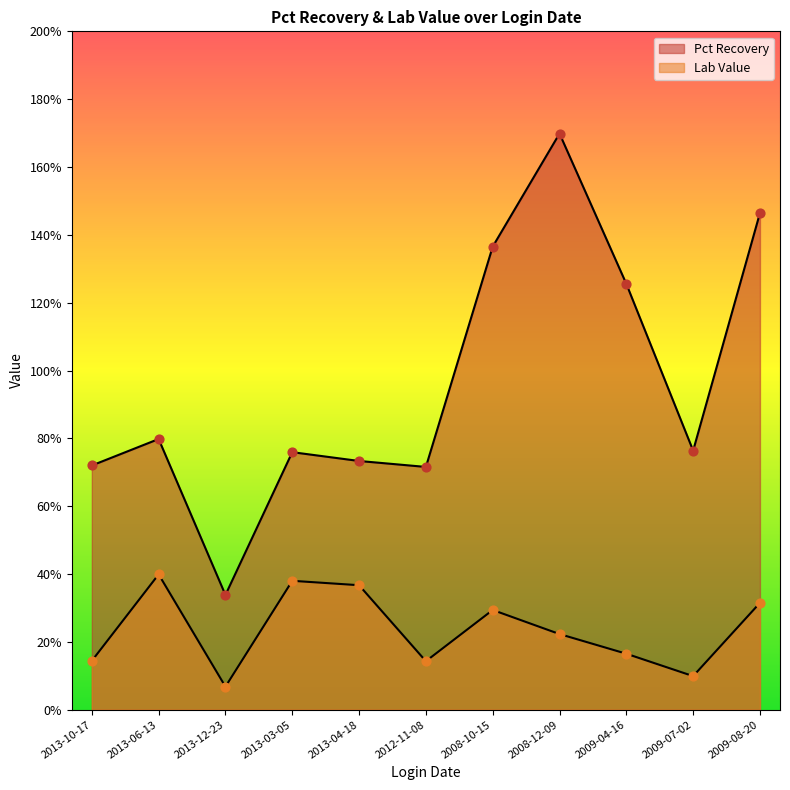

What is the total value across all series at 2009-04-16?

1.4